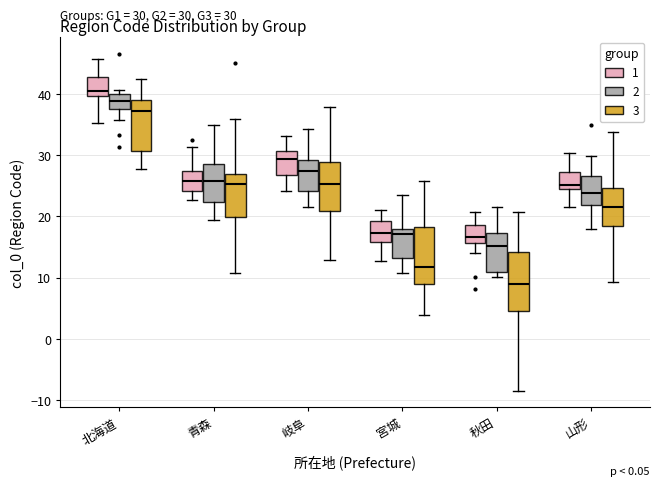

Which box's median line is the highest?

北海道 (1)